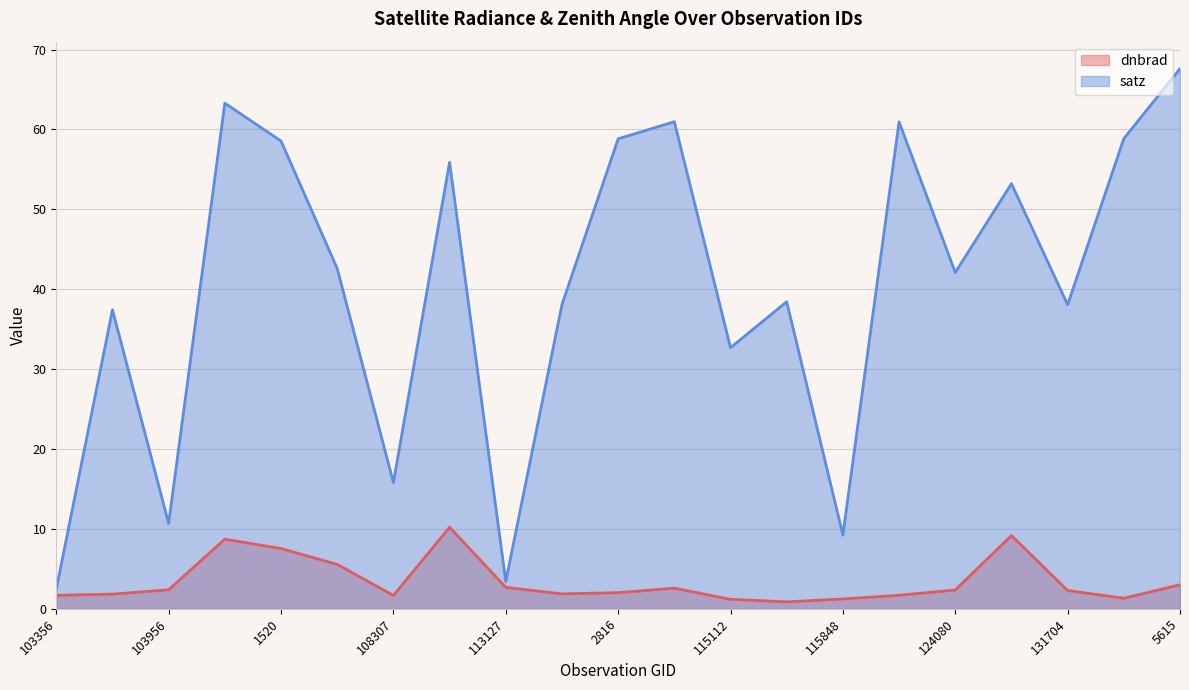

True or false: satz (line) and dnbrad (line) cross at least once.

False